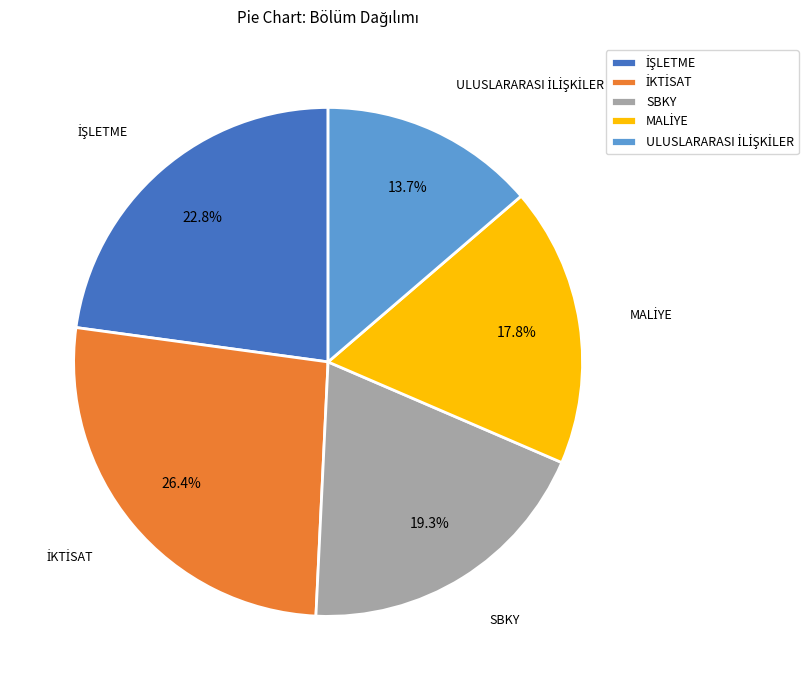

Is there any slice that represents more than half of the pie?

No